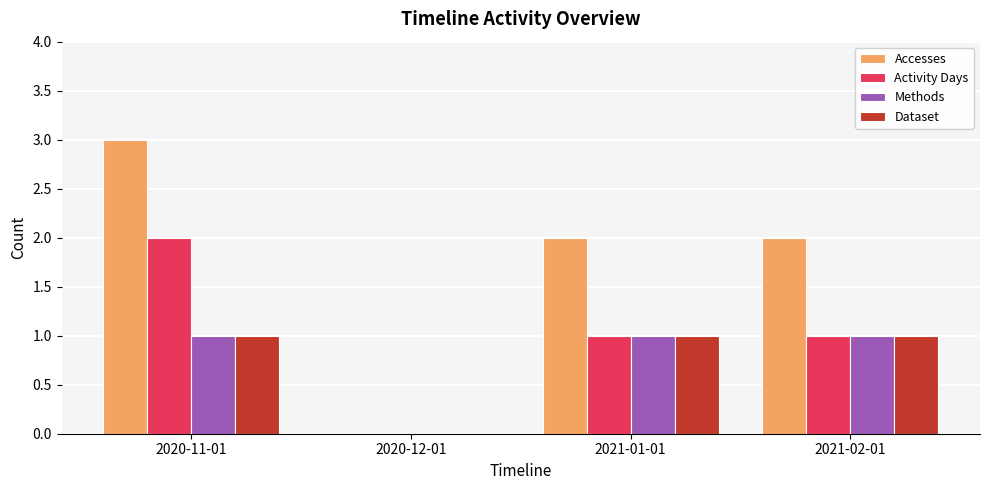

Reading left to right, extract all data points from this chart.

Accesses: 2020-11-01=3	2020-12-01=0	2021-01-01=2	2021-02-01=2
Activity Days: 2020-11-01=2	2020-12-01=0	2021-01-01=1	2021-02-01=1
Methods: 2020-11-01=1	2020-12-01=0	2021-01-01=1	2021-02-01=1
Dataset: 2020-11-01=1	2020-12-01=0	2021-01-01=1	2021-02-01=1